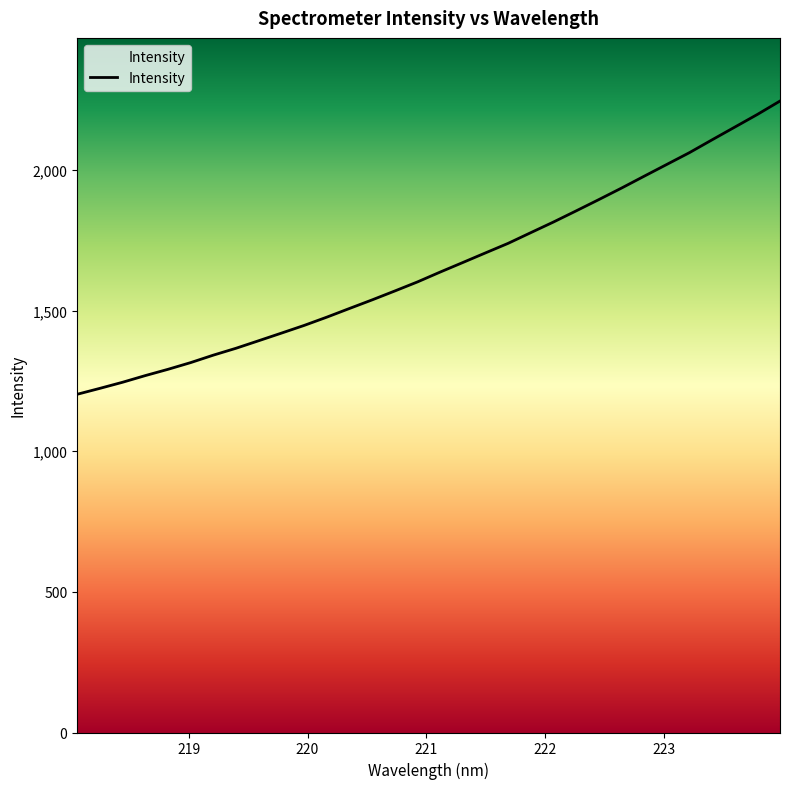

Is this an area chart (filled region under the line)?

No